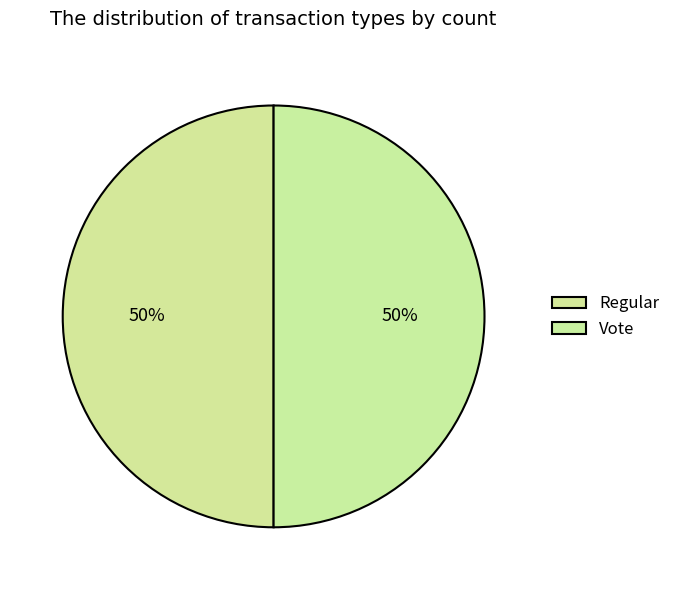

Does Regular represent more than half of the total?

No